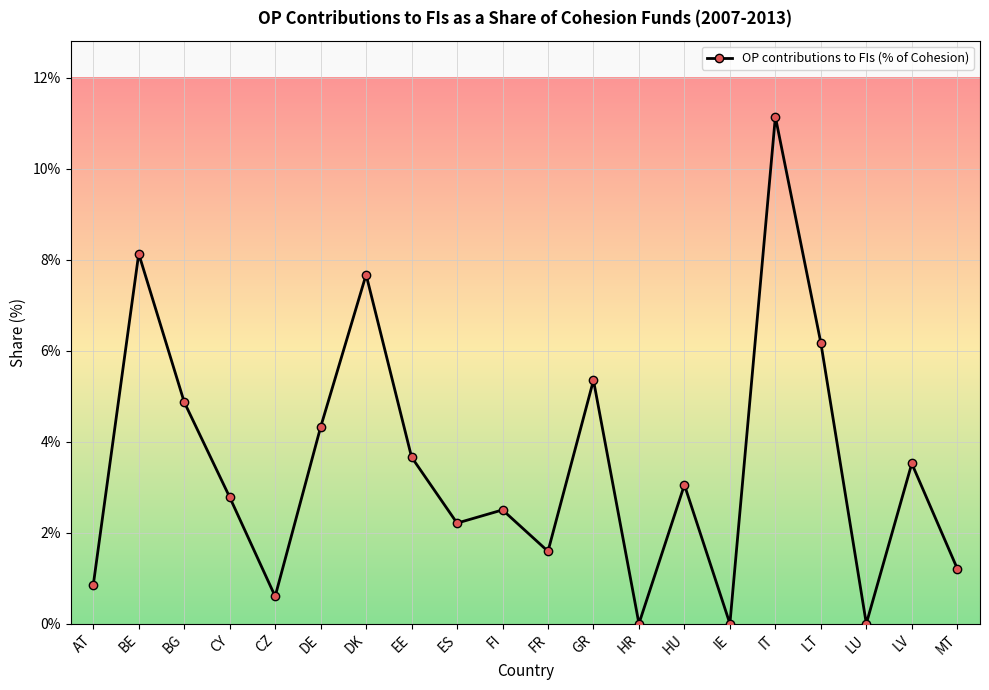

Is this an area chart (filled region under the line)?

No